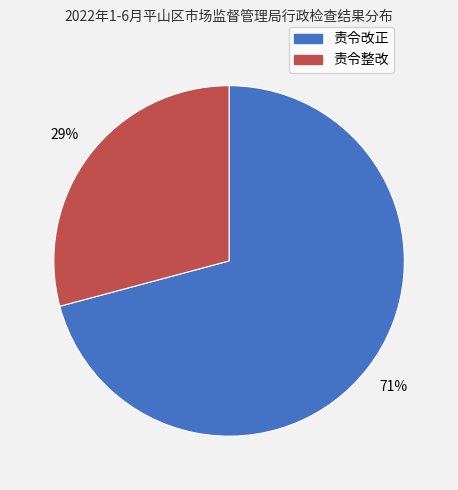

True or false: 责令改正 accounts for 71% of the total.

True